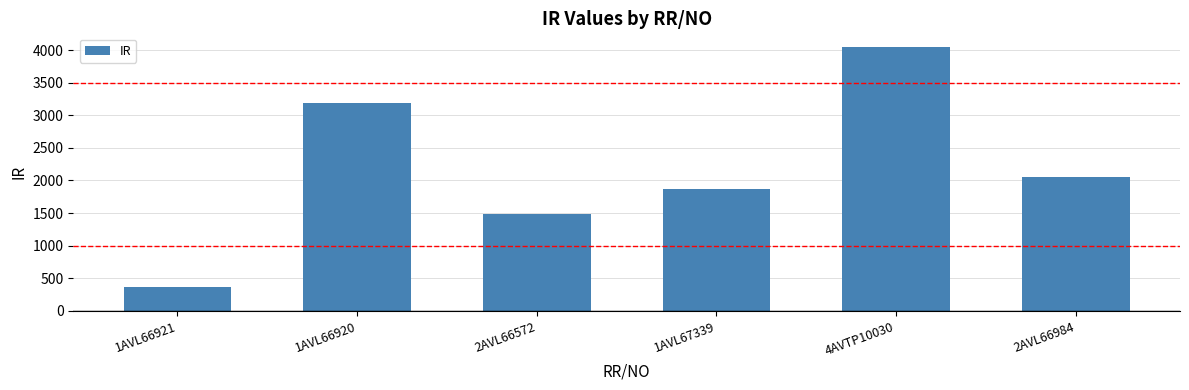

How many values are between 1478 and 3187?

4